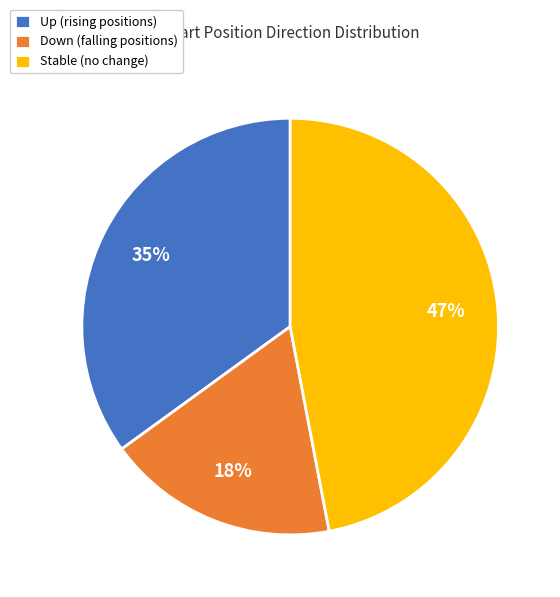

Count the number of slices in the pie.

3